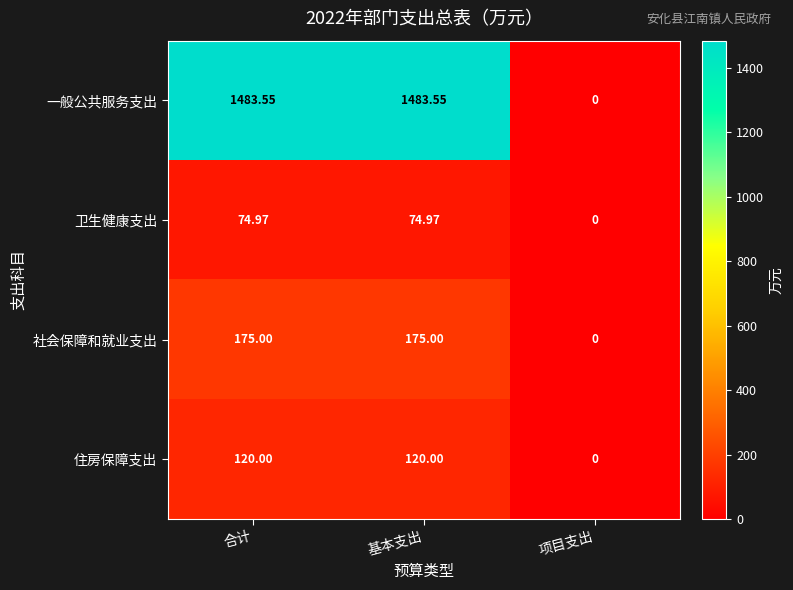

Which series changed the most between 基本支出 and 项目支出?

一般公共服务支出